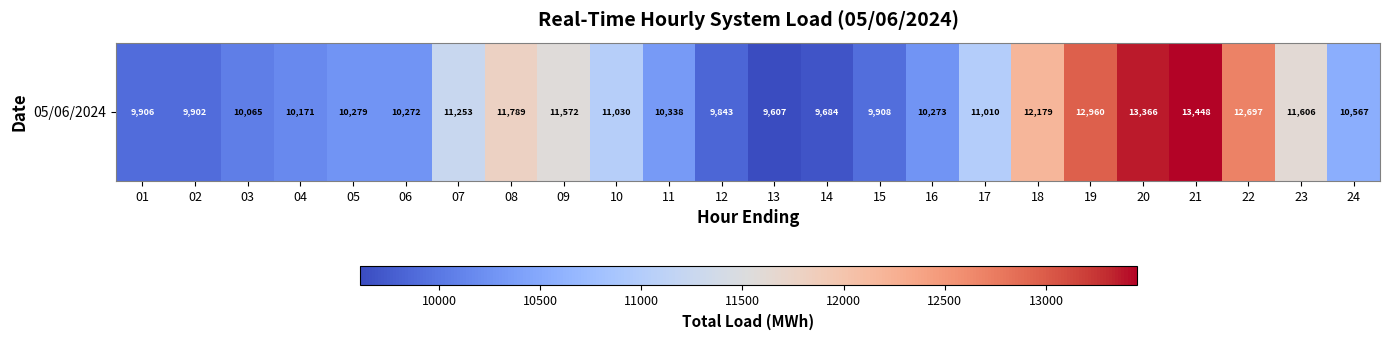

At which label is the value closest to 11527?

09